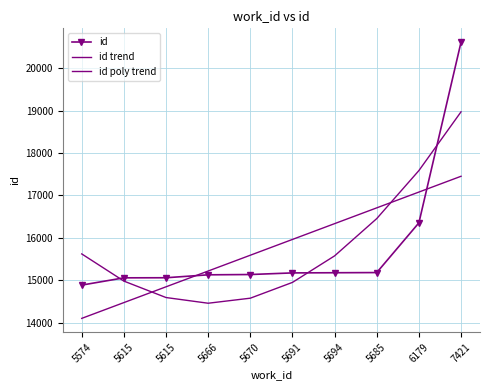

Is the value of id poly trend at 5615 greater than the value of id at 5670?

No